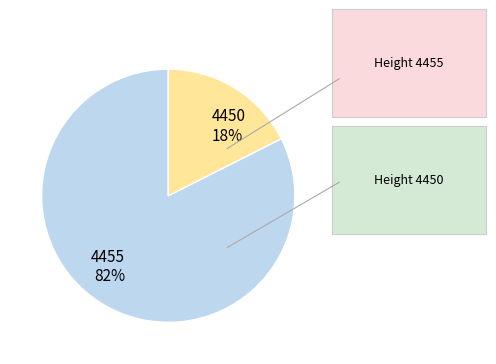

To the nearest percent, what is the average slice percentage?

50%